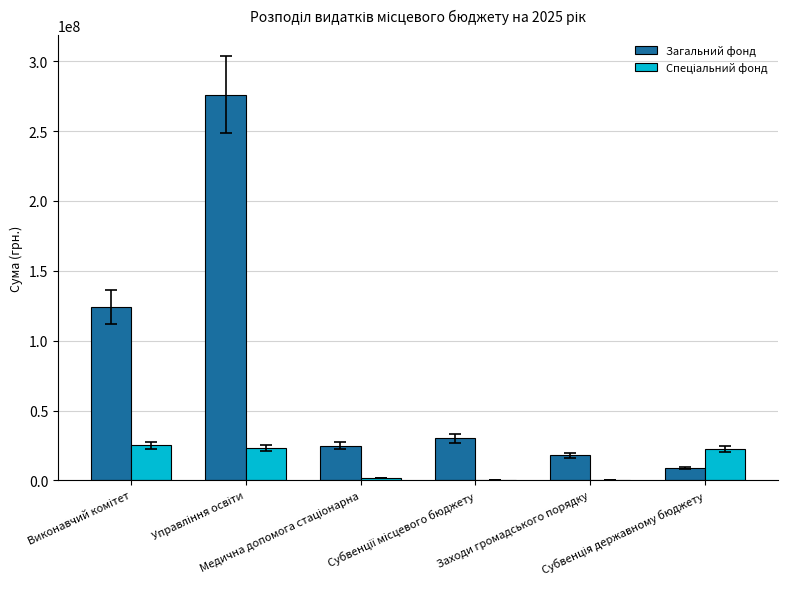

Read the Загальний фонд value at Управління освіти.

275911102